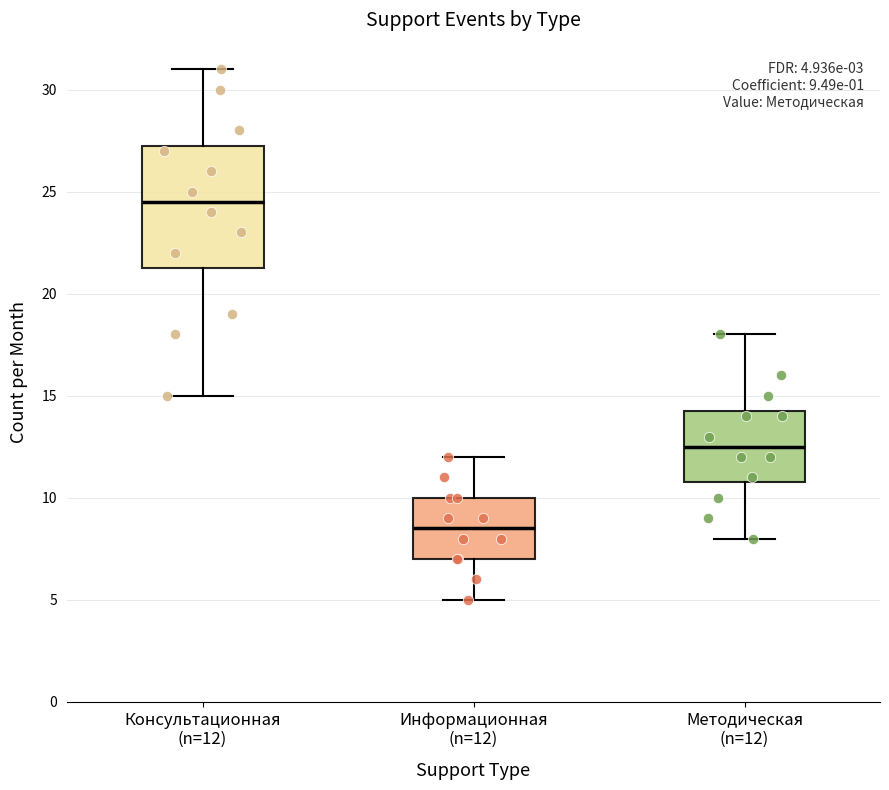

Which box has the lowest median line?

Информационная (n=12)